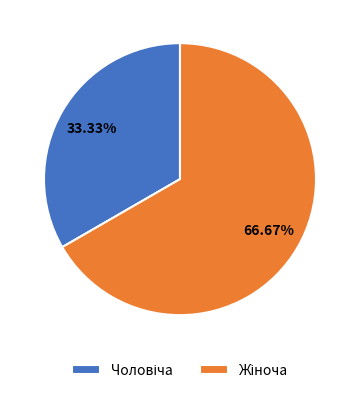

Does any single category account for the majority?

Yes